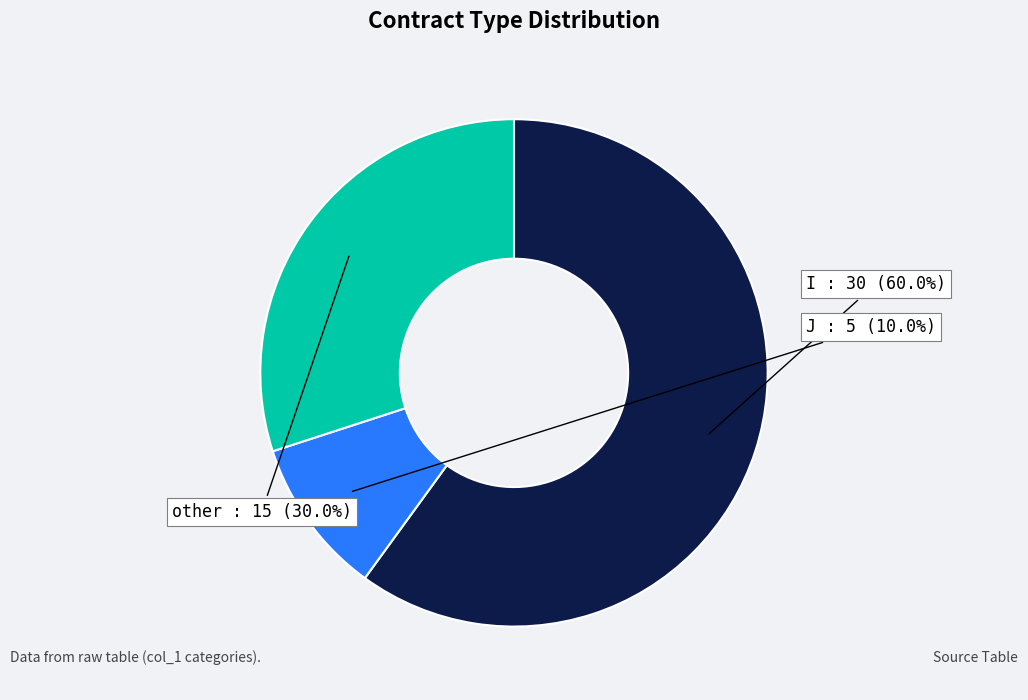

Does any single category account for the majority?

Yes